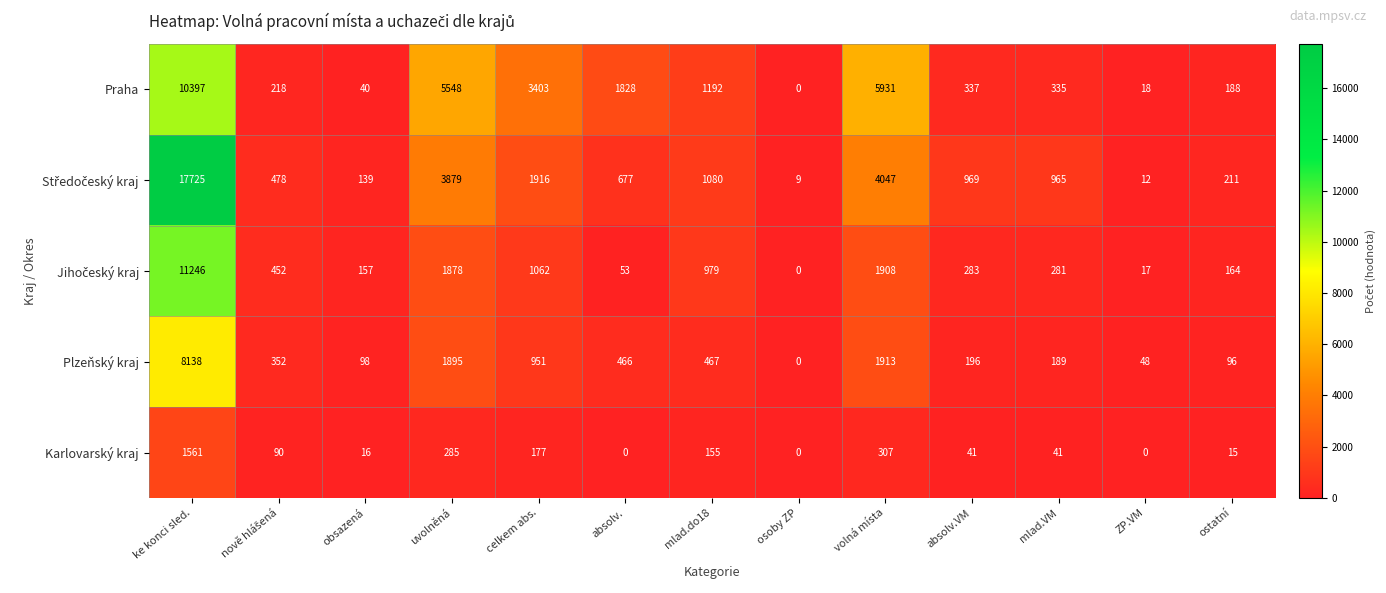

What is the sum of the Karlovarský kraj values at mlad.VM and mlad.do18?

196